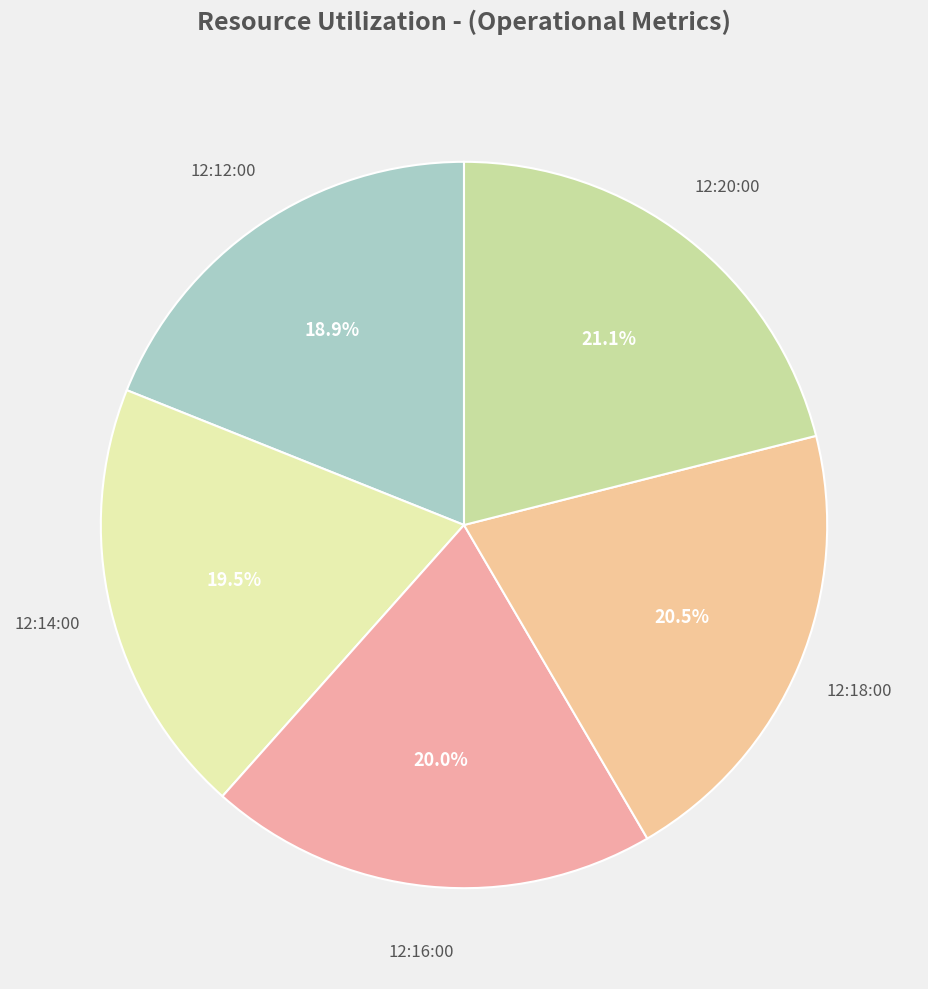

Count the number of slices in the pie.

5